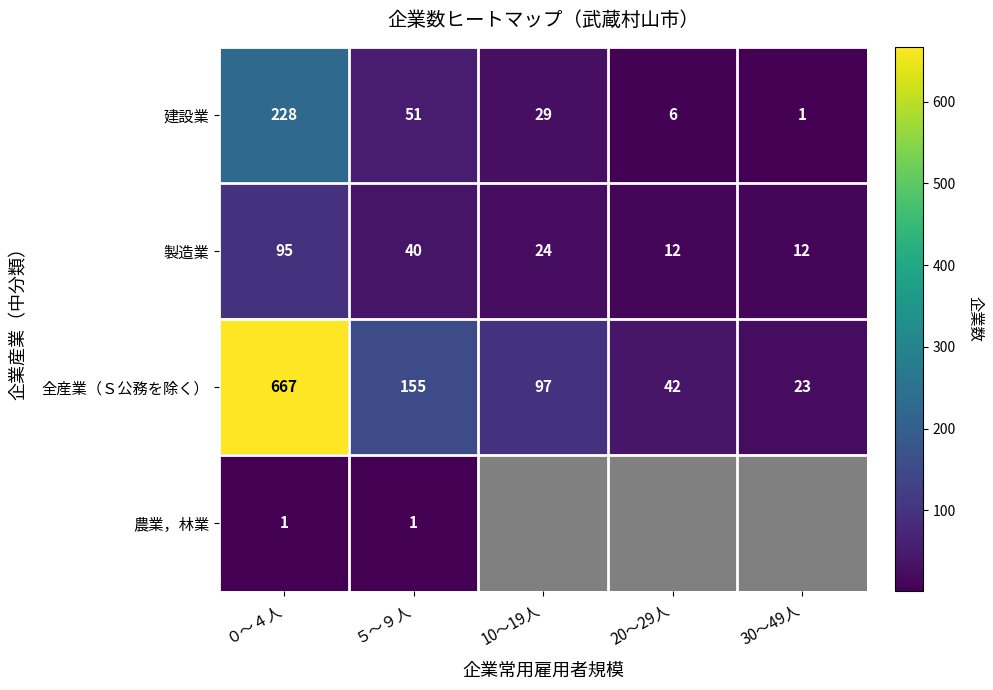

True or false: 製造業 has a value of 15.6 at 10～19人.

False